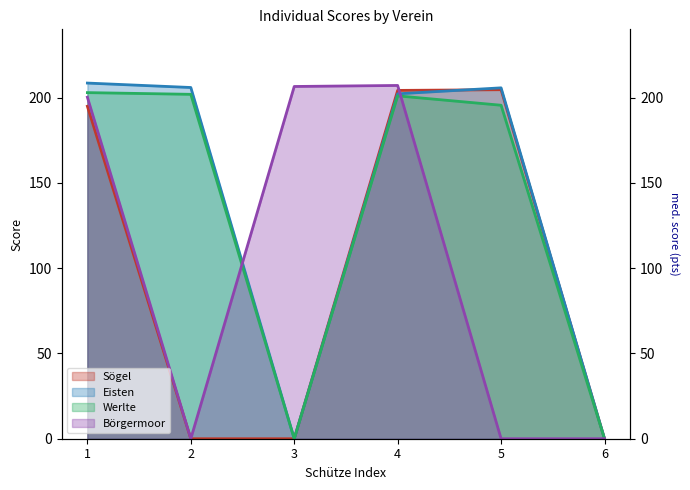

Which has a higher value, 6 or 4?

4